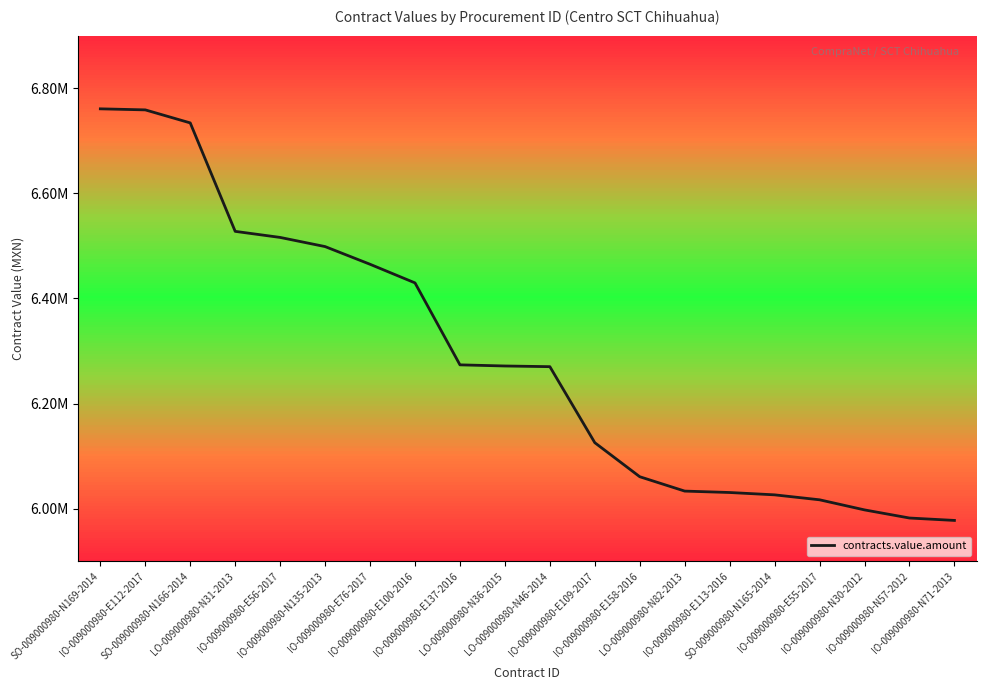

Where is the data nearest to the value 6369260?

IO-009000980-E100-2016